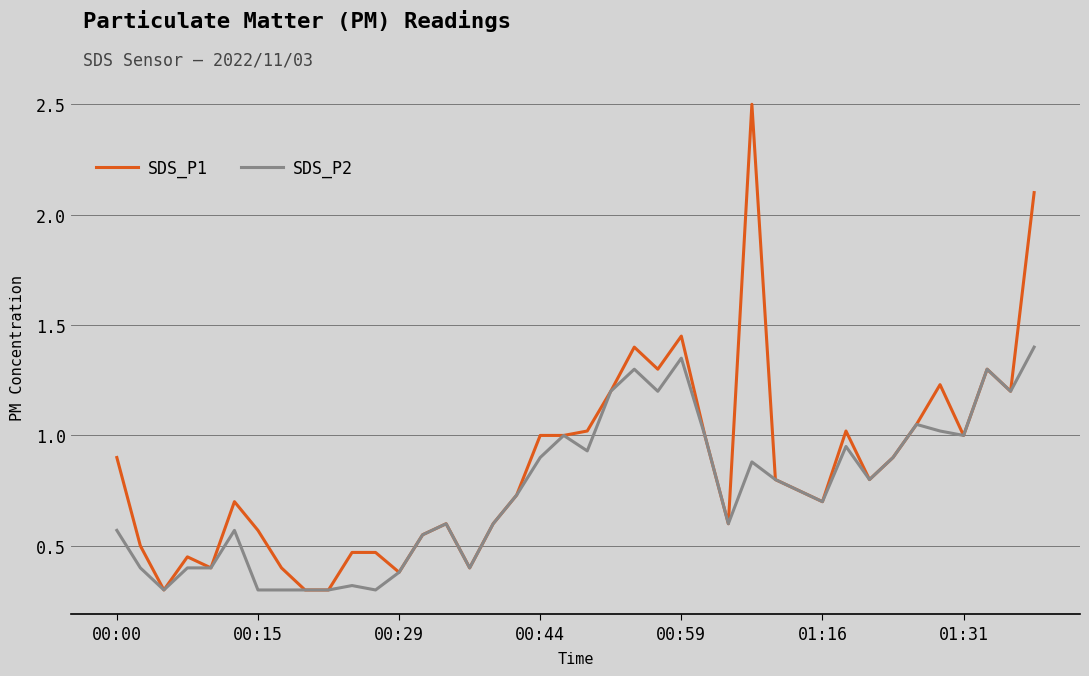

Rank the series by their maximum value, from highest to lowest.

SDS_P1, SDS_P2